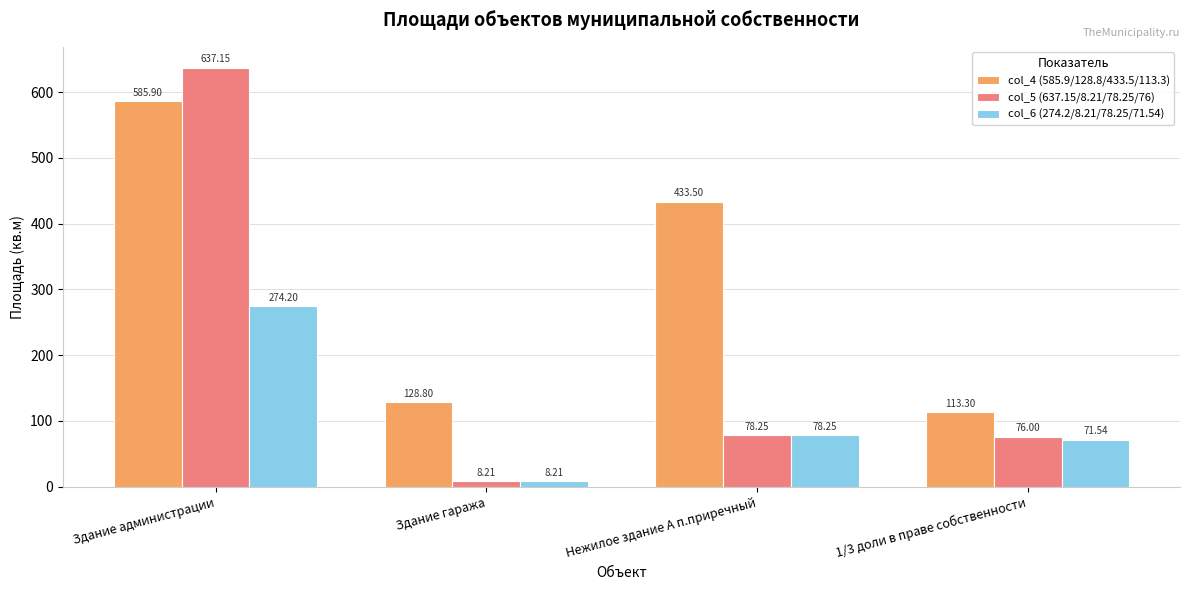

How many values in the col_4 (585.9/128.8/433.5/113.3) series are below 433?

2